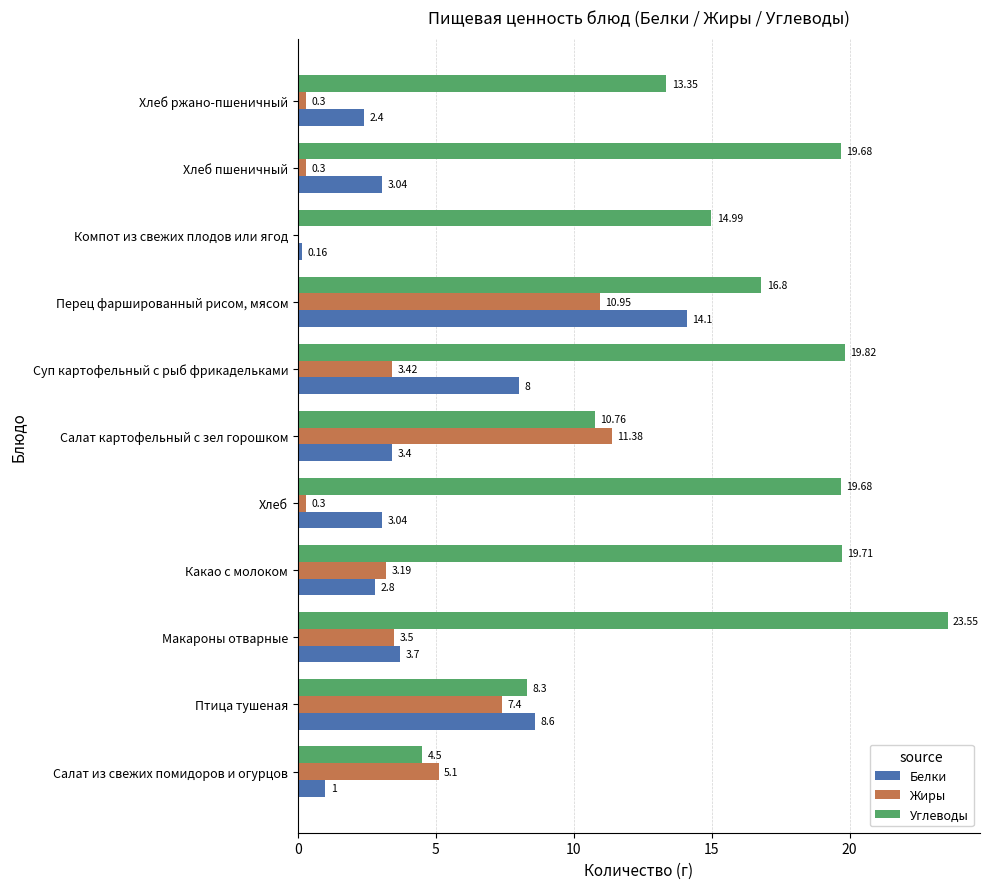

Is the value of Жиры at Птица тушеная greater than the value of Белки at Птица тушеная?

No